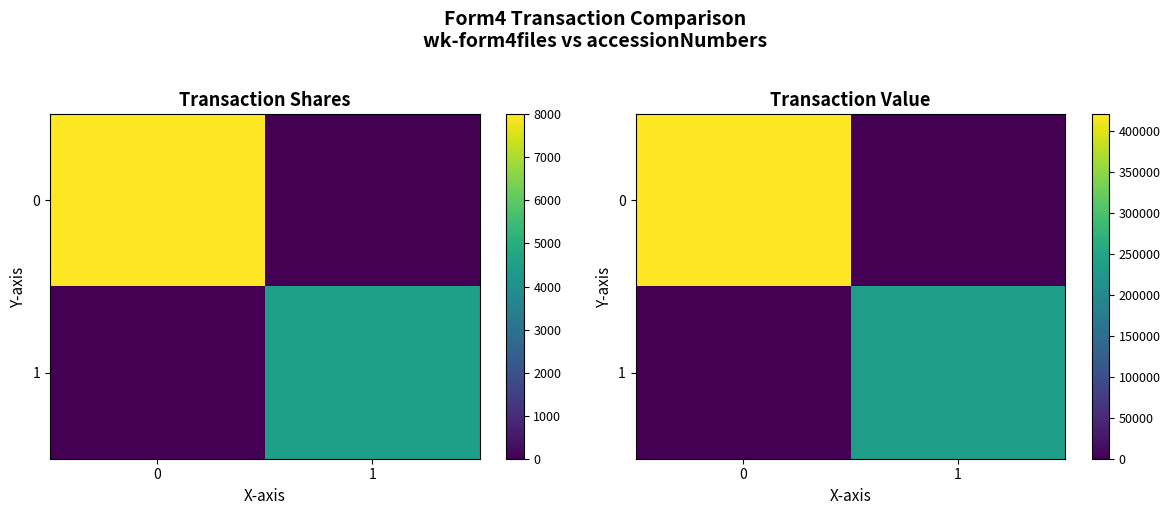

Rank the categories by 1 value from lowest to highest.

0, 1